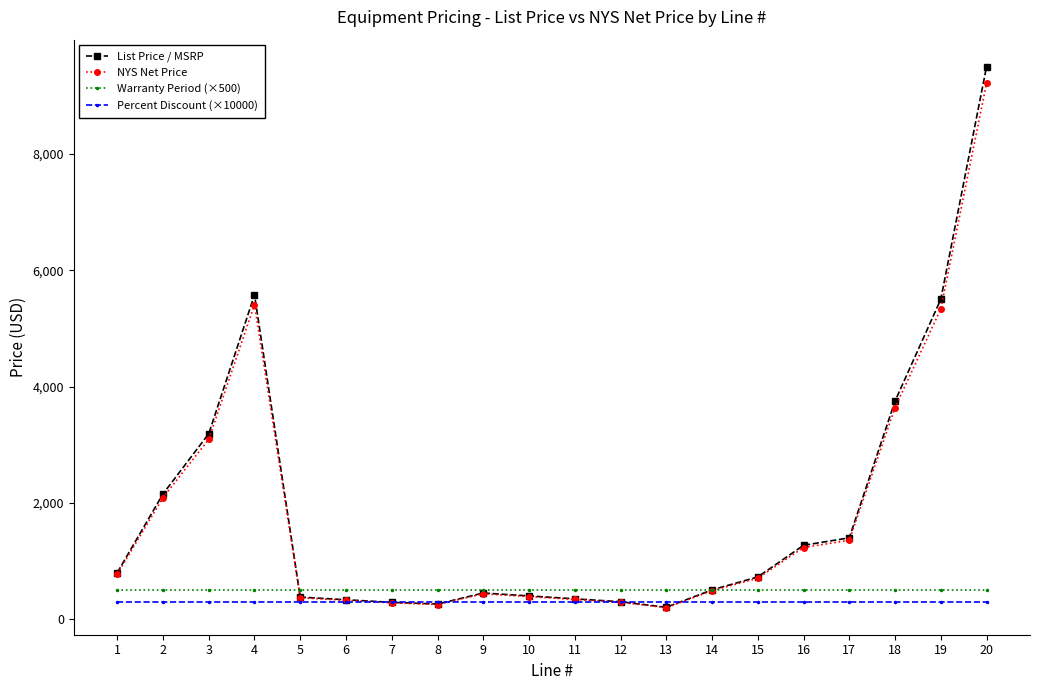

What is the spread (max minus min) of values at 4?

5278.0